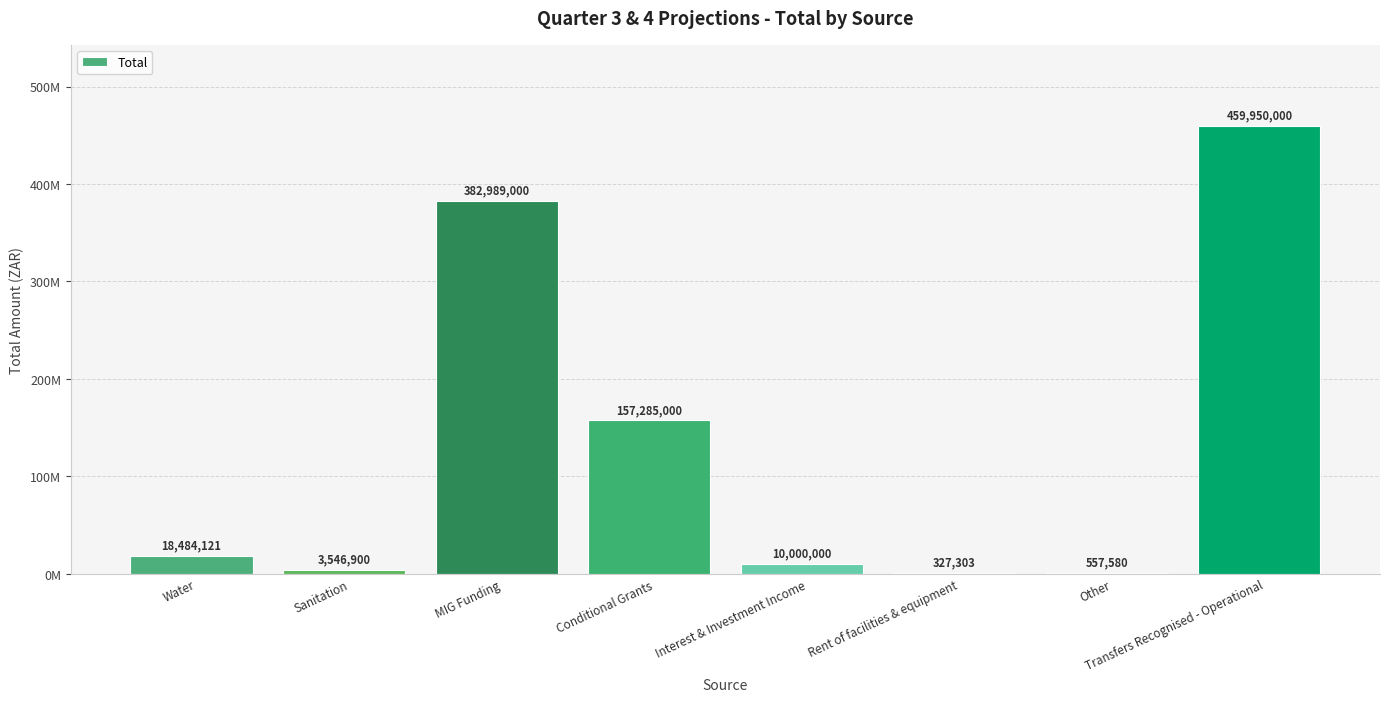

Reading left to right, what are all the values shown in this chart?

Water=18484121	Sanitation=3546900	MIG Funding=382989000	Conditional Grants=157285000	Interest & Investment Income=10000000	Rent of facilities & equipment=327303	Other=557580	Transfers Recognised - Operational=459950000